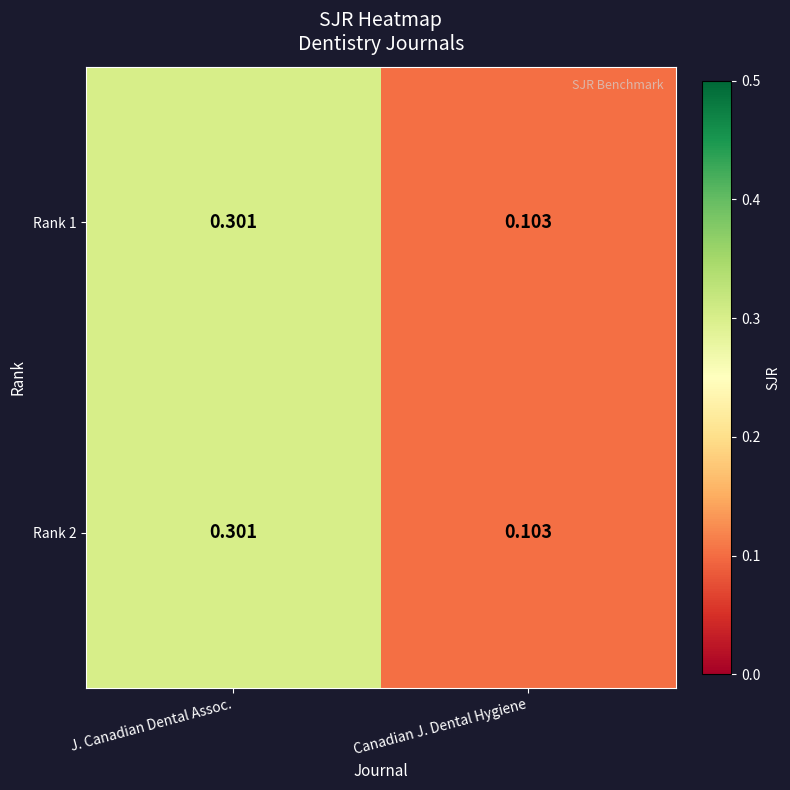

At which label is Rank 1 closest to 0?

Canadian J. Dental Hygiene